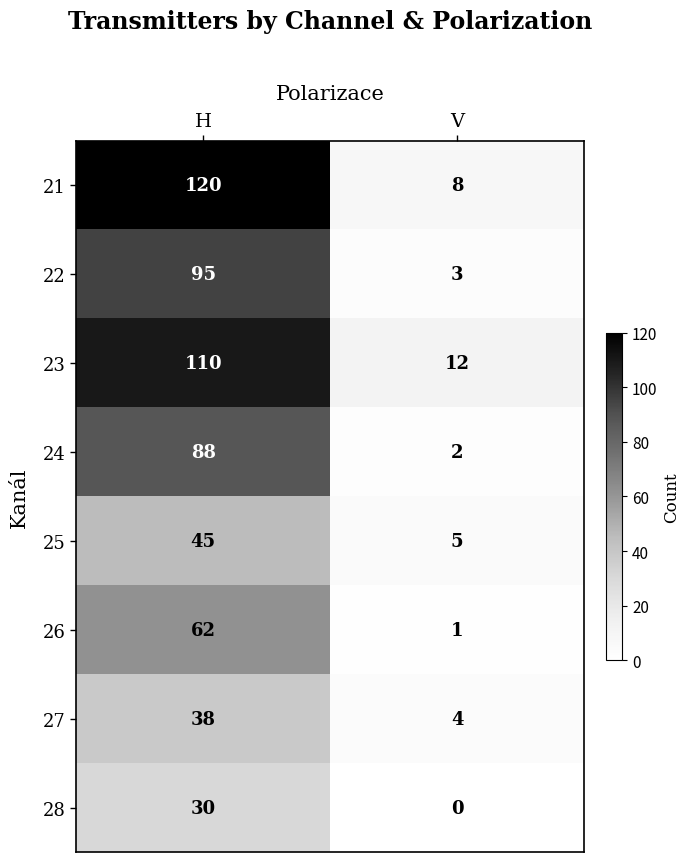

What is the average value of the 26 series?

32